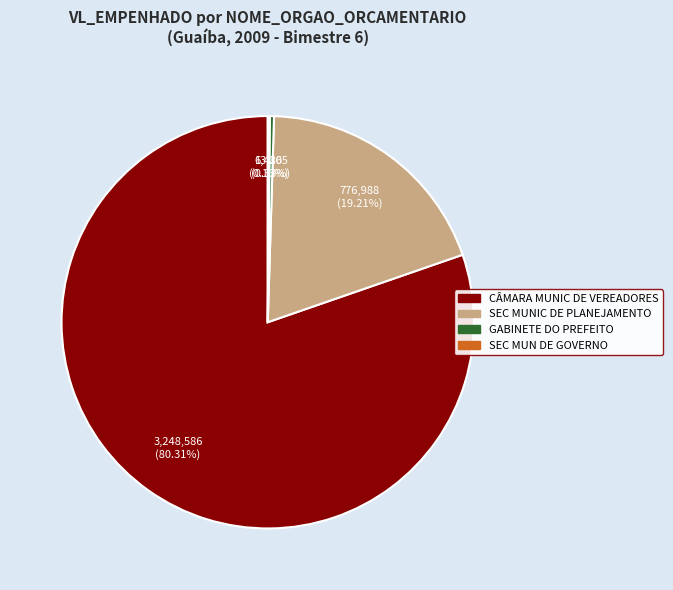

Does any single category account for the majority?

Yes